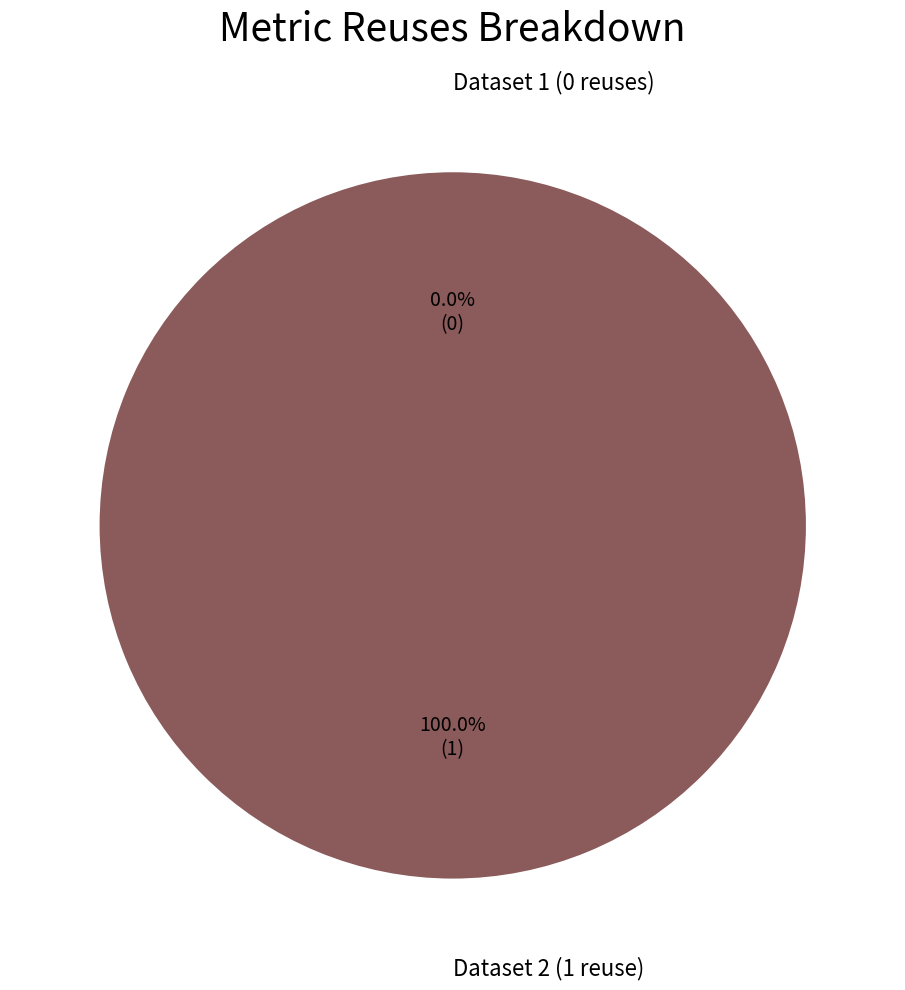

What is the smallest slice in the pie chart?

649b7f1b078190f89ae77190